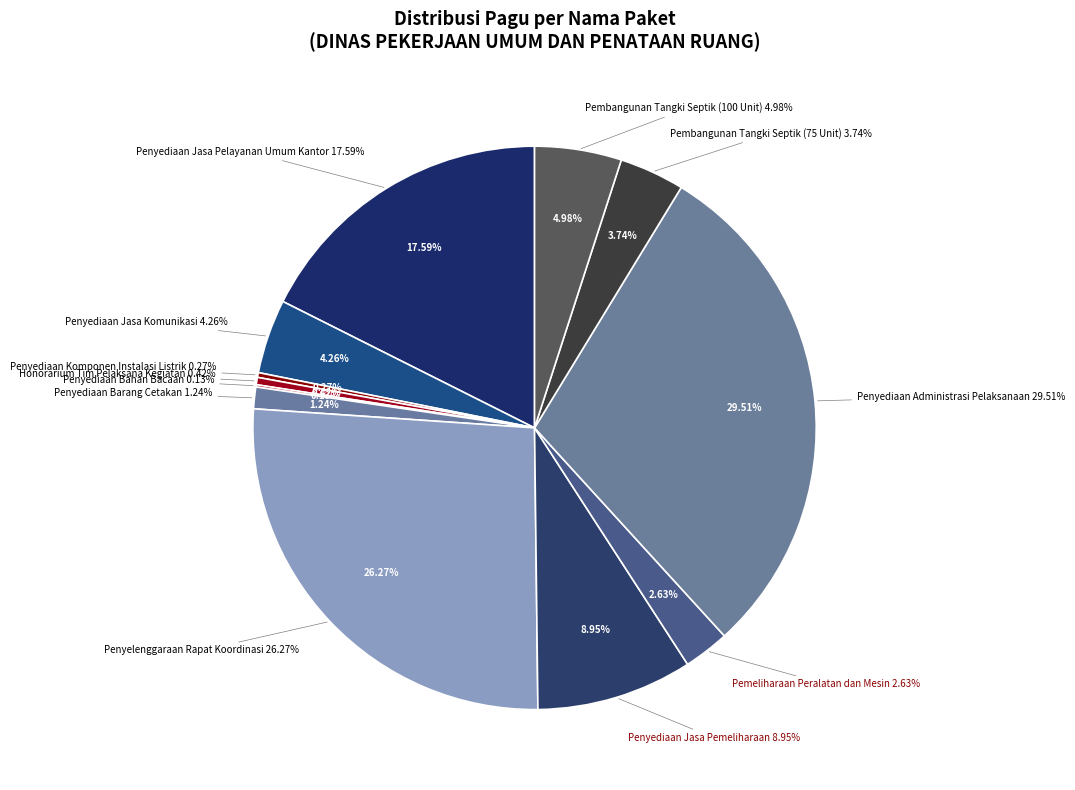

What is the smallest slice in the pie chart?

Penyediaan Bahan Bacaan